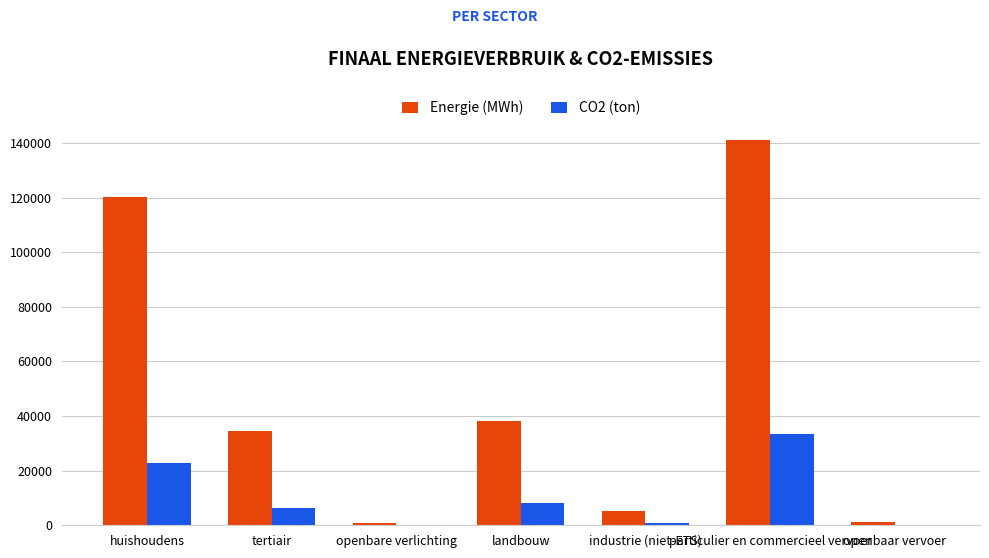

Where does the CO2 (ton) series first go above 6228?

huishoudens